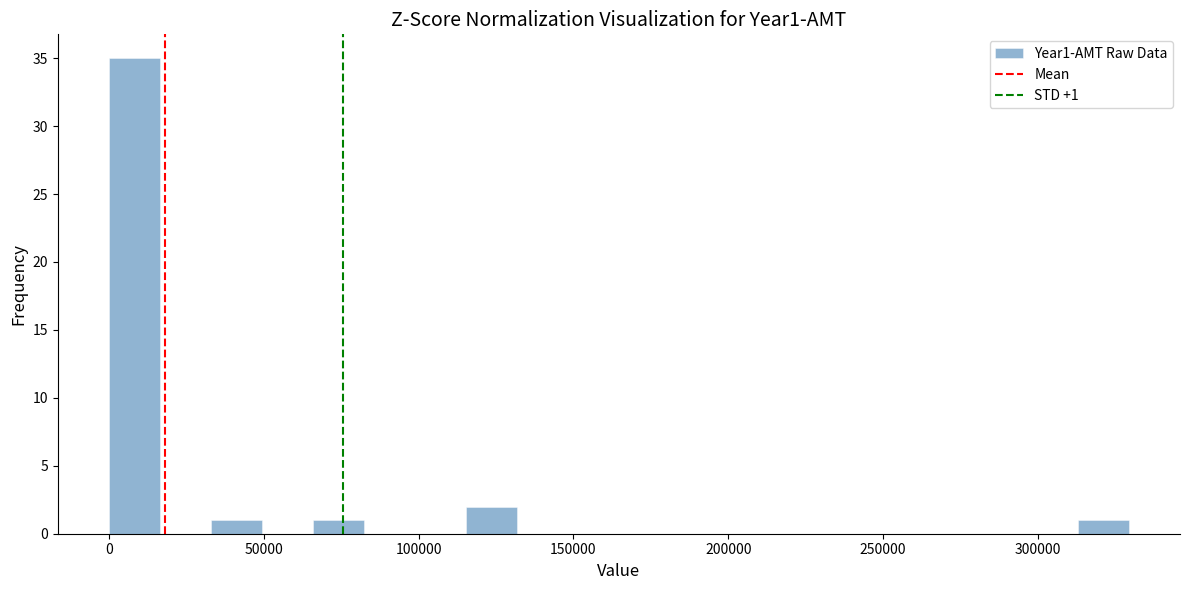

Read against the x-axis, roughly where is the centre of the tallest bar?

10000